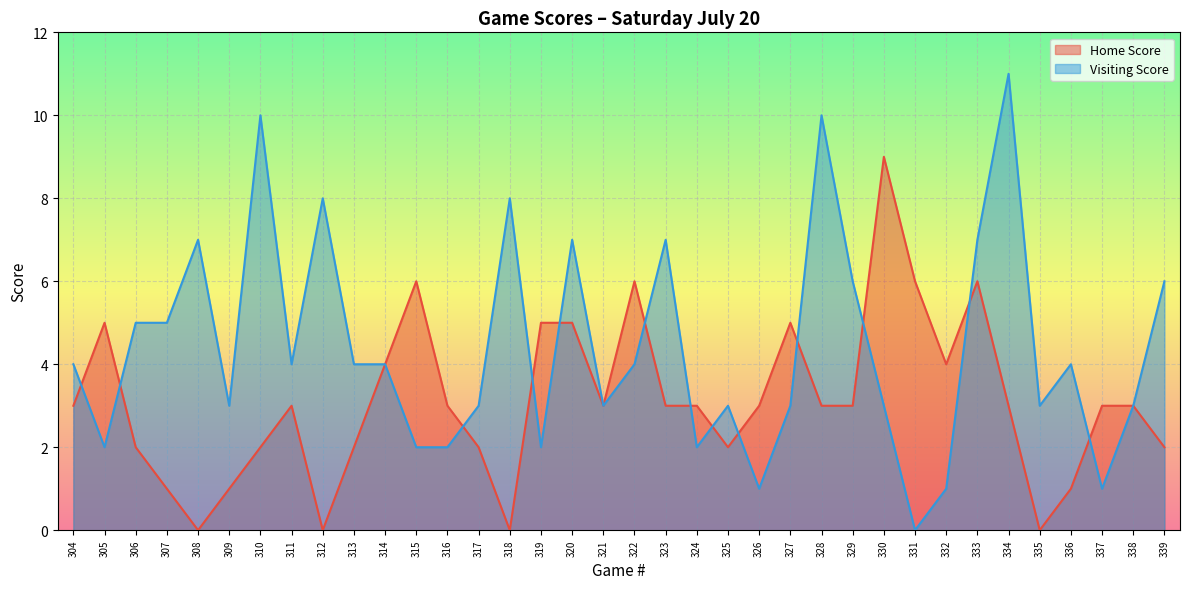

What is the value of the Home Score point at the 8th from the left?

3